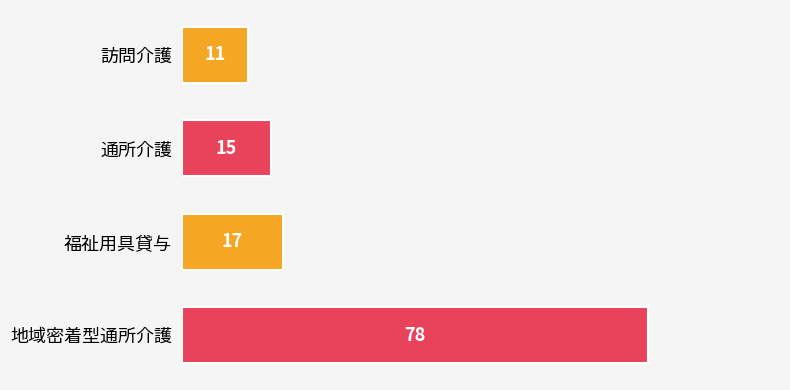

Reading top to bottom, transcribe all the data shown in this chart.

11	15	17	78